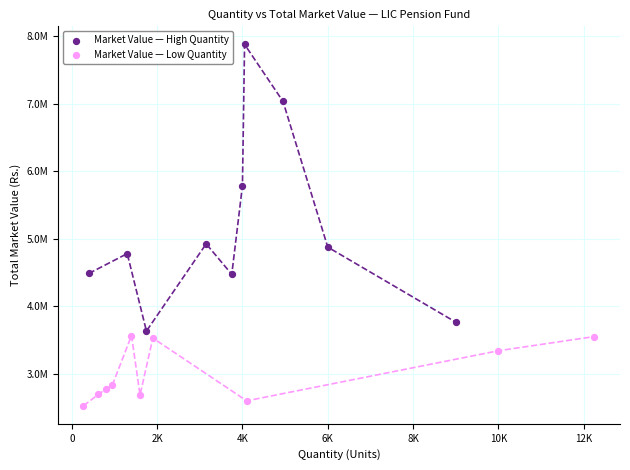

What are all the series names shown in the legend?

Market Value — High Quantity, Market Value — Low Quantity